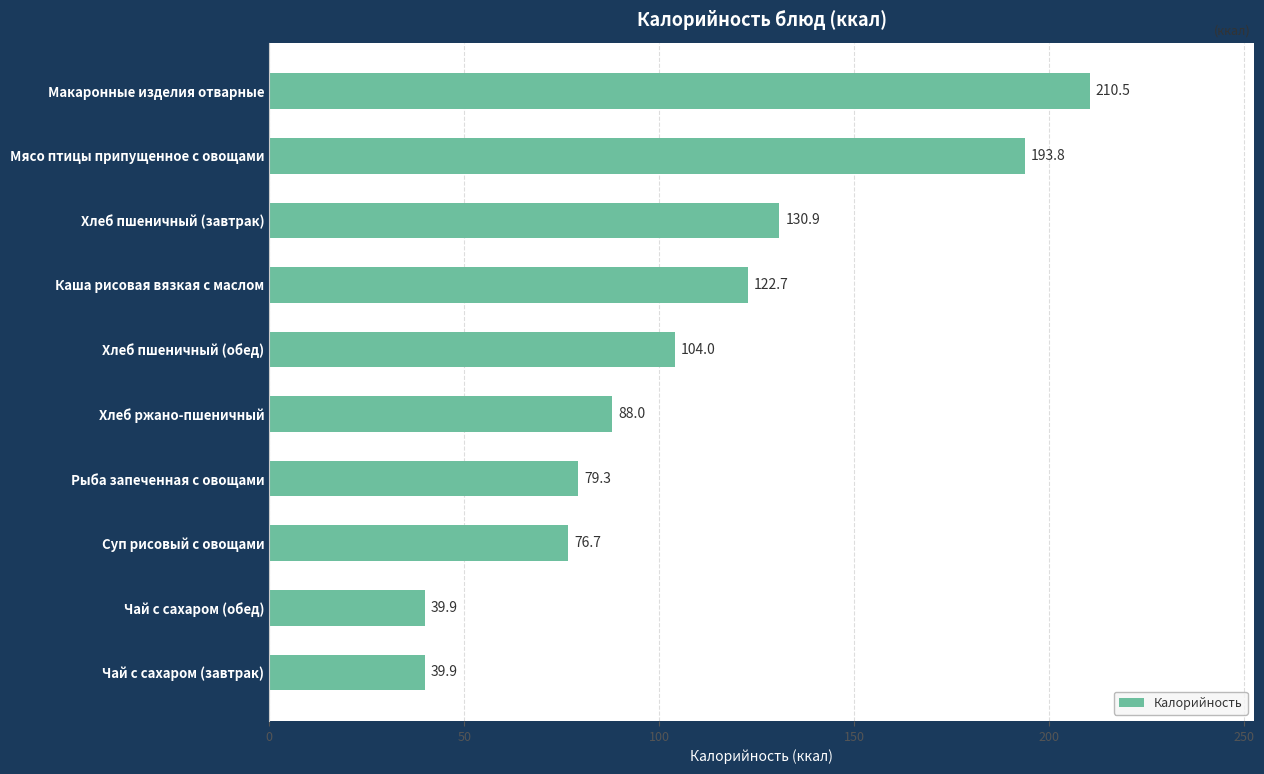

What is the change in value from Макаронные изделия отварные to Рыба запеченная с овощами?

-131.2